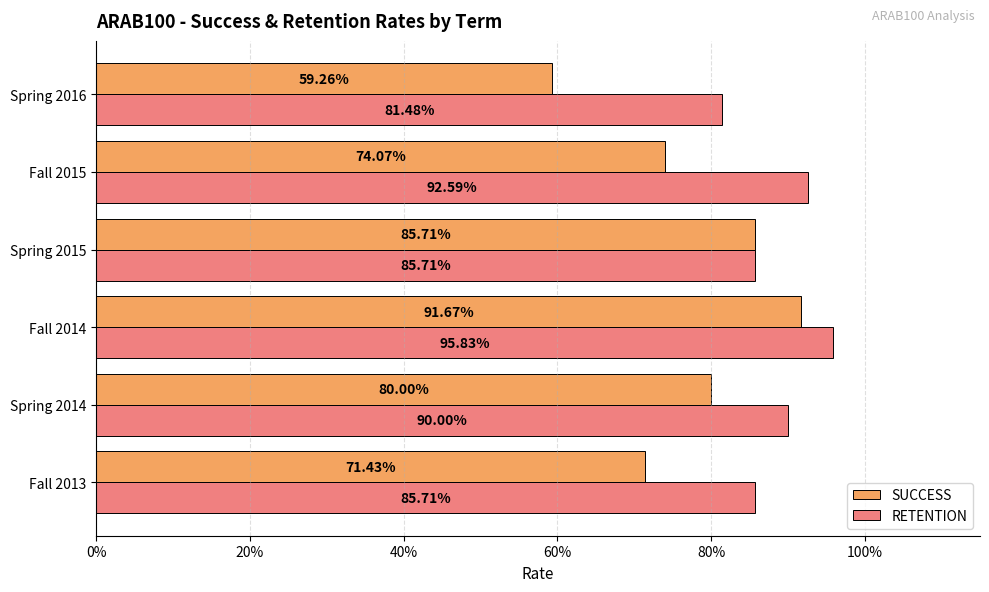

What is the label of the 5th bar from the left?

Fall 2015